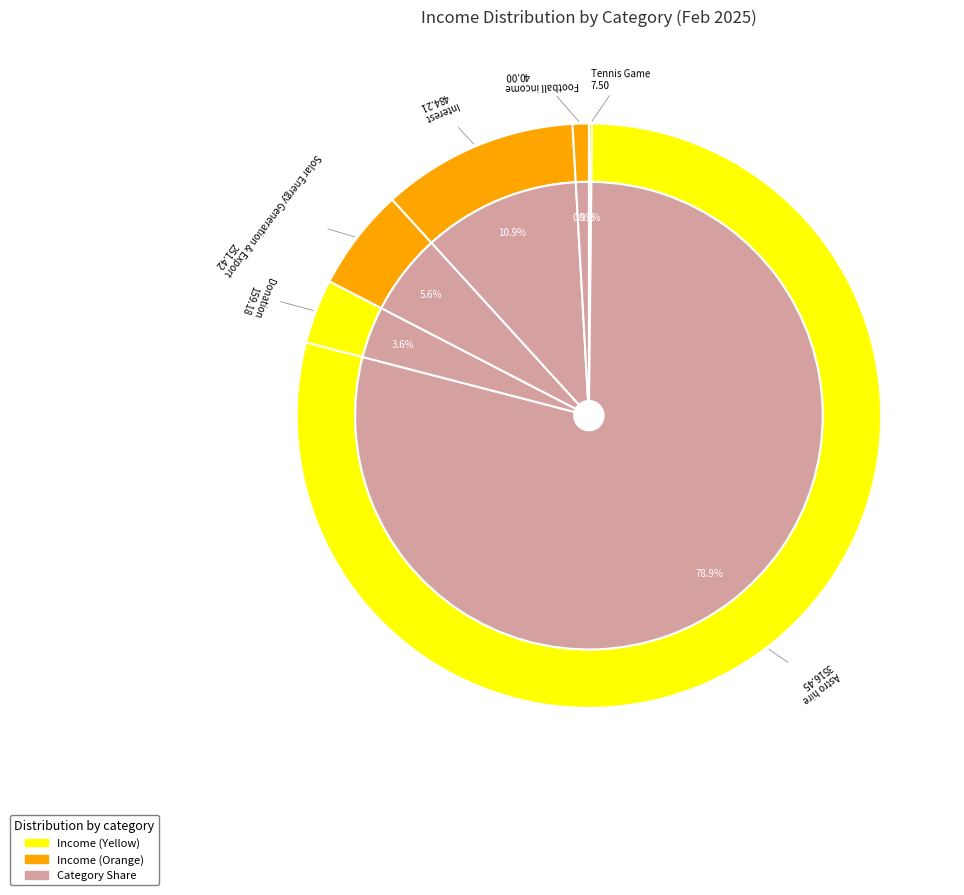

Is it true that Astro hire is 83% of the pie?

False